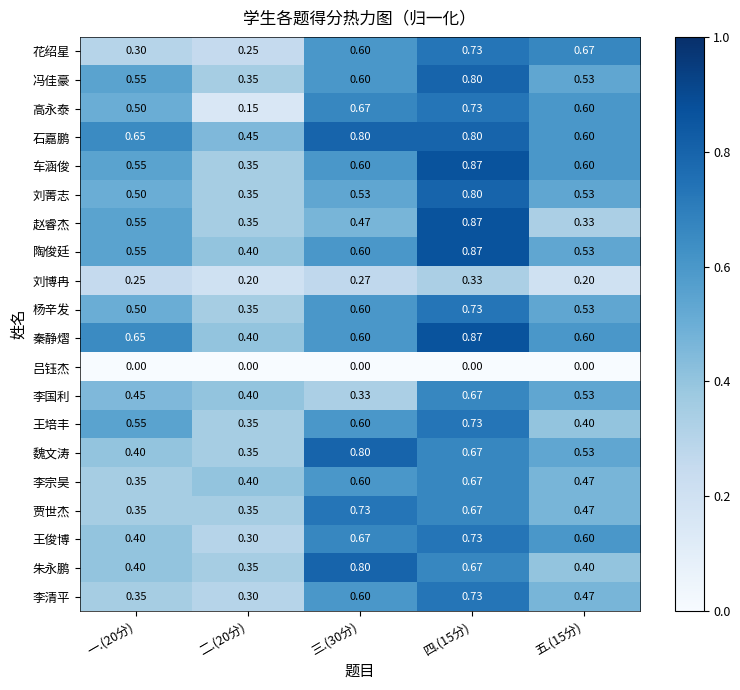

At how many categories does at least one series exceed 0?

5